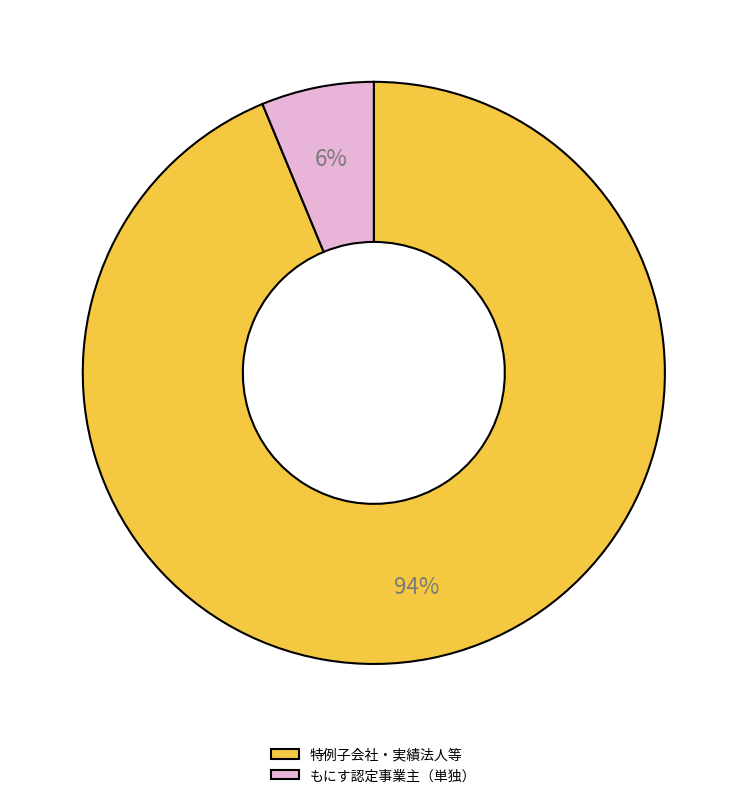

Which has a higher value, もにす認定事業主（単独） or 特例子会社・実績法人等?

特例子会社・実績法人等